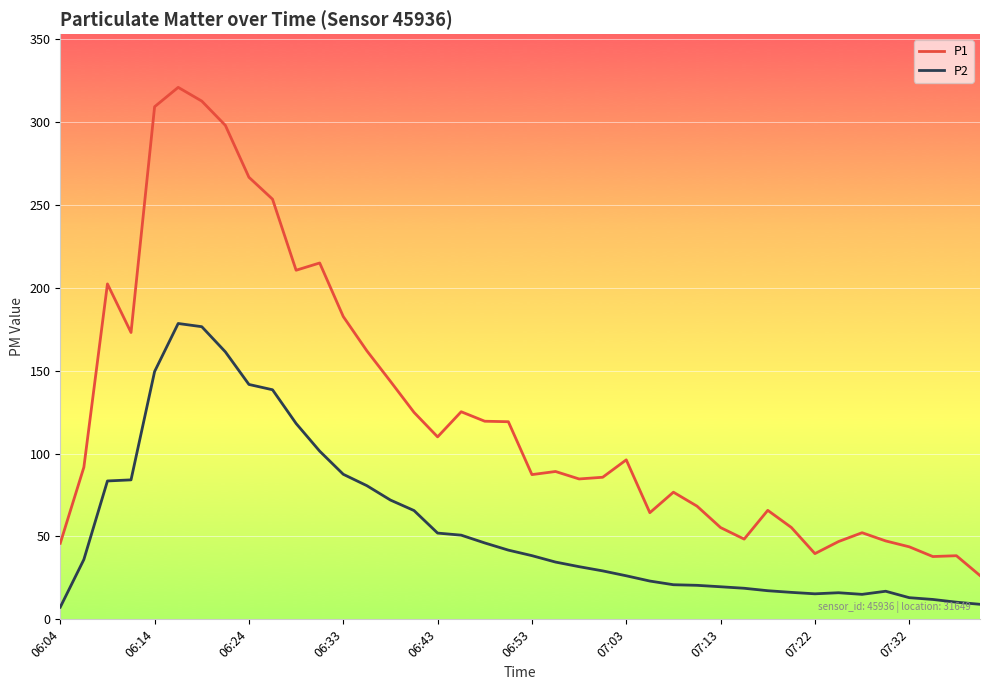

True or false: P2 and P1 cross at least once.

False